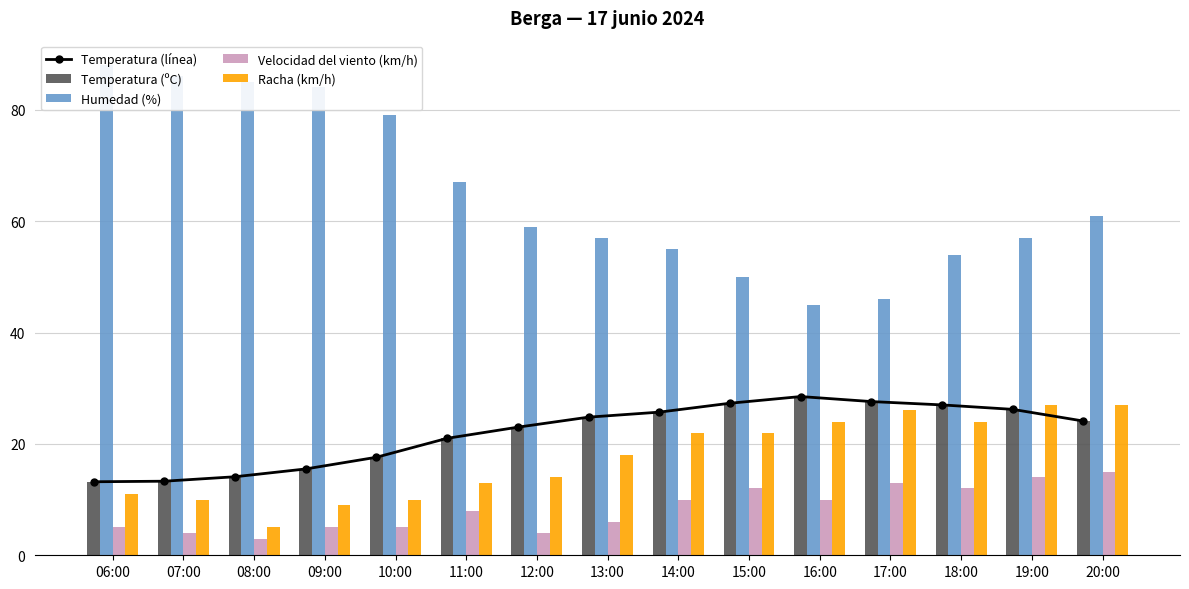

What is the sum of all Temperatura (ºC) values?

328.9